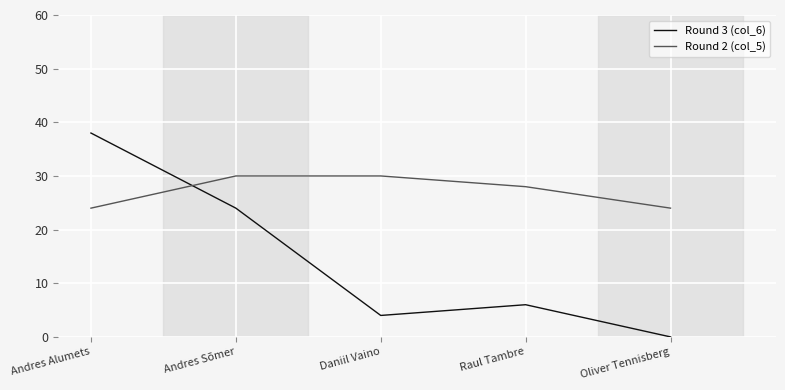

What is the total value across all series at Andres Sõmer?

54